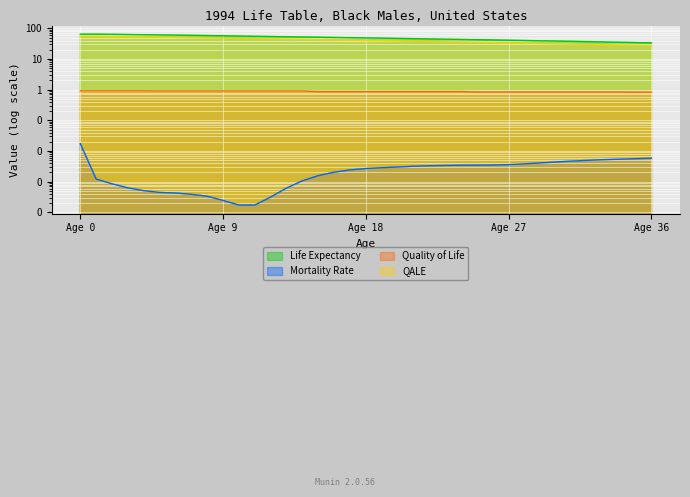

The QALE series shows 50.5 at 29. True or false?

False